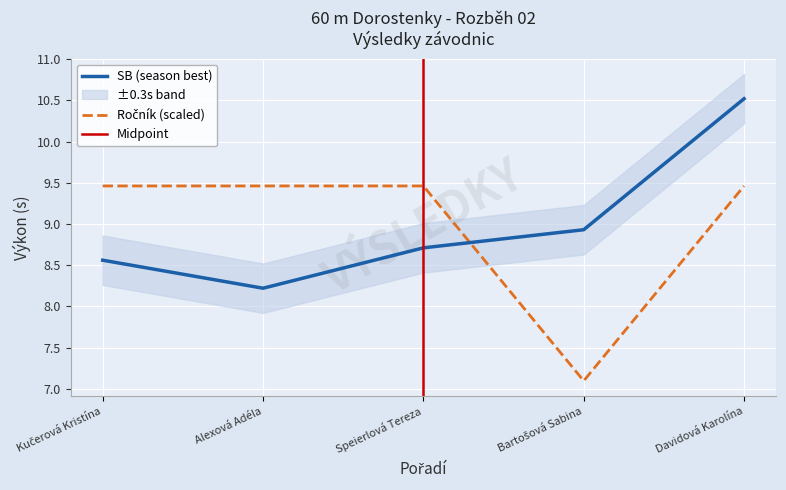

Reading left to right, list all the values displayed in this chart.

SB: Kučerová Kristína=8.6	Alexová Adéla=8.2	Speierlová Tereza=8.7	Bartošová Sabina=8.9	Davidová Karolína=10.5
Ročník: Kučerová Kristína=9.5	Alexová Adéla=9.5	Speierlová Tereza=9.5	Bartošová Sabina=7.1	Davidová Karolína=9.5